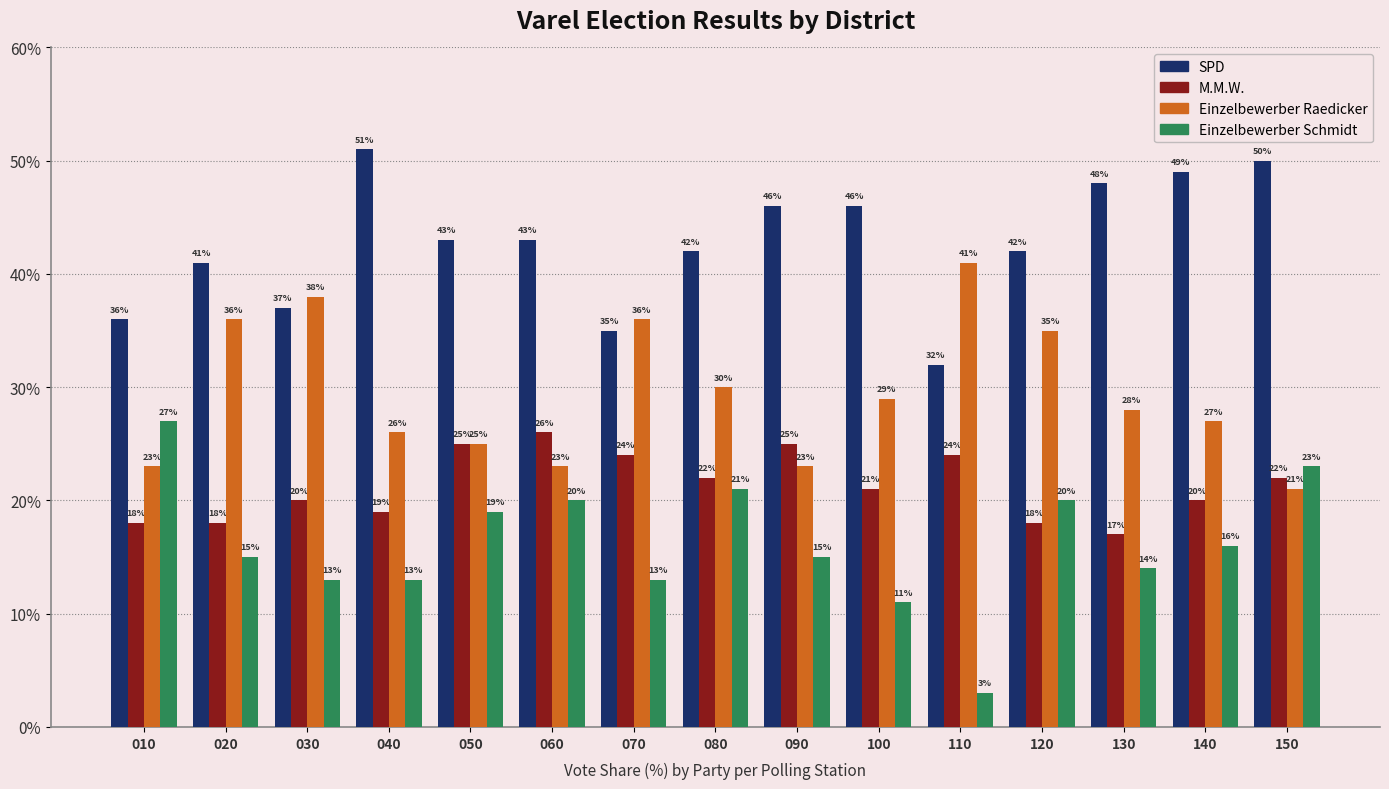

At which label is Einzelbewerber Raedicker closest to 31?

080